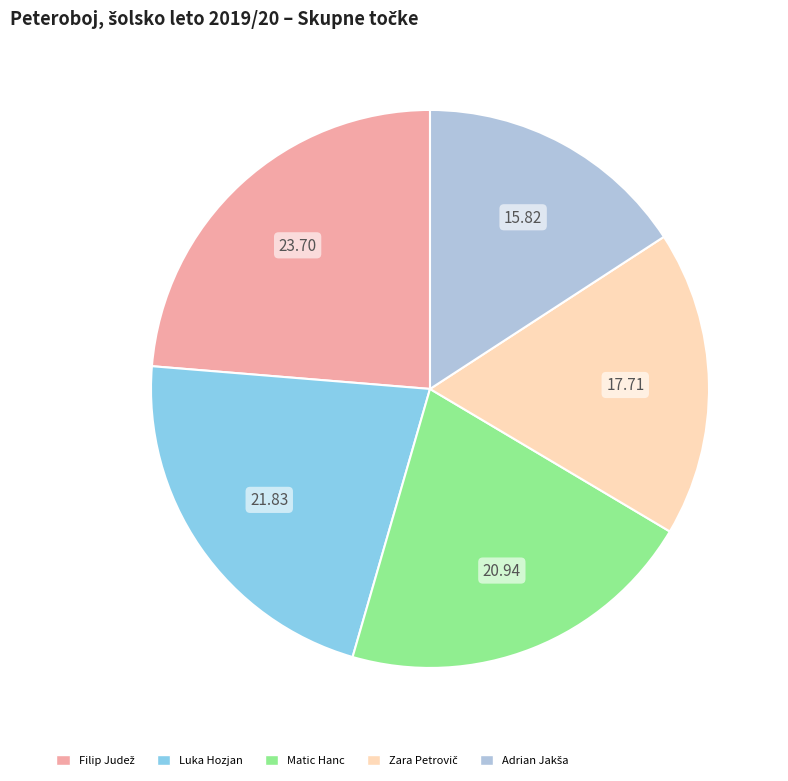

Is there any slice that represents more than half of the pie?

No